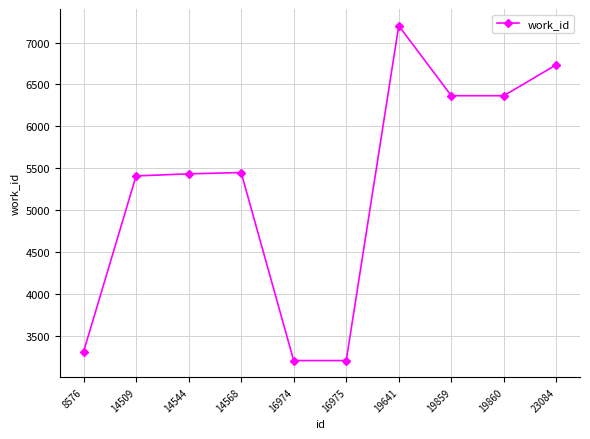

What is the sum of the values at 19641 and 14509?

12610